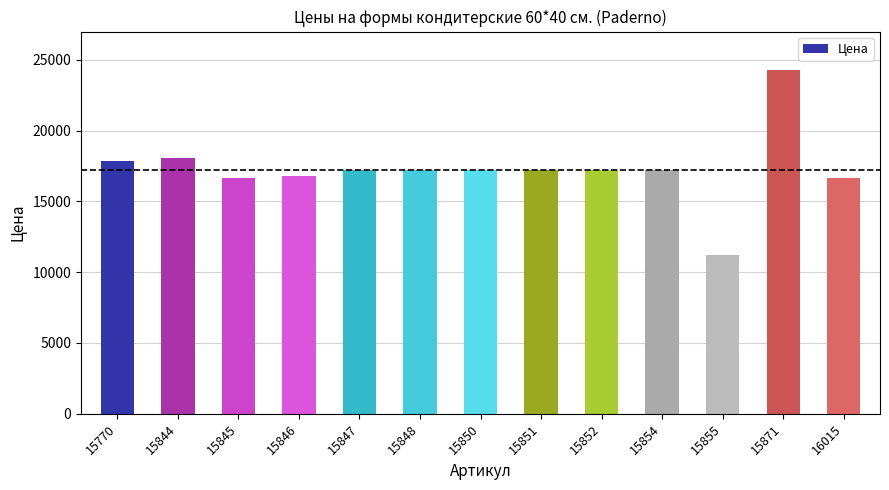

What is the change in value from 15770 to 15846?

-1075